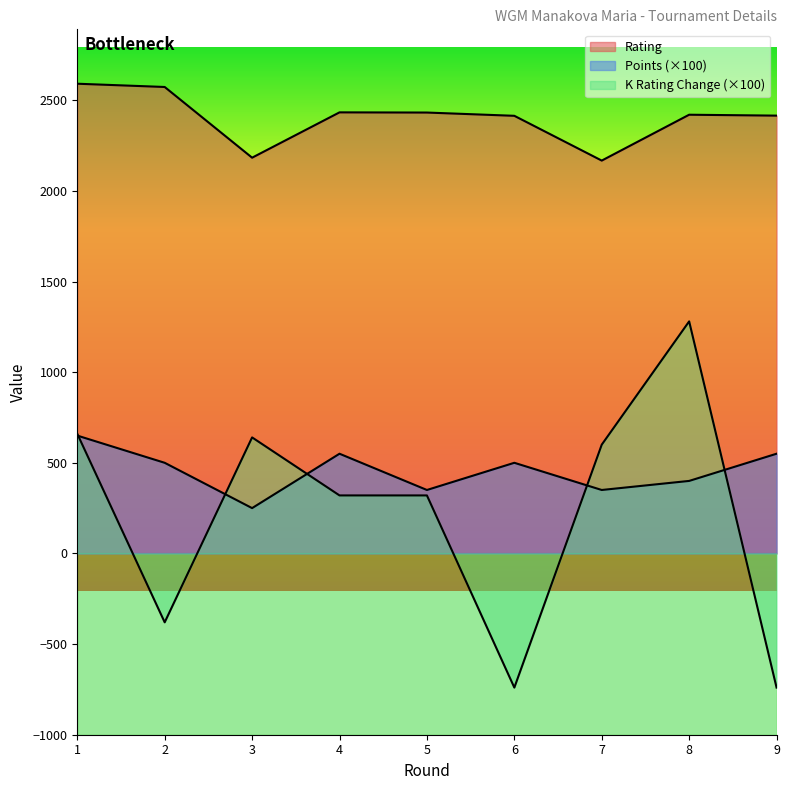

What are all the series names shown in the legend?

Rating, Points, K Rating Change